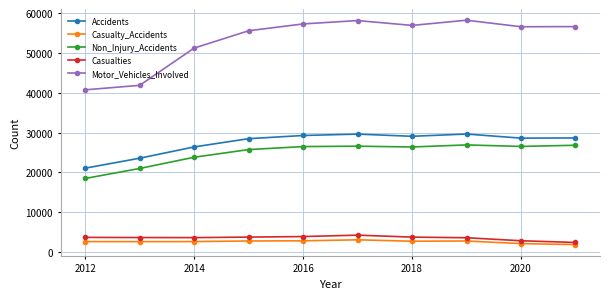

True or false: Motor_Vehicles_Involved has more than 0 points higher than both neighbors.

True